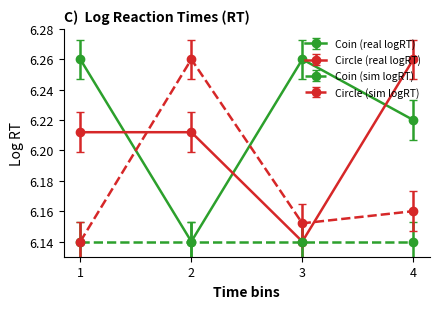

Where is the first local minimum for Circle (real logRT)?

3